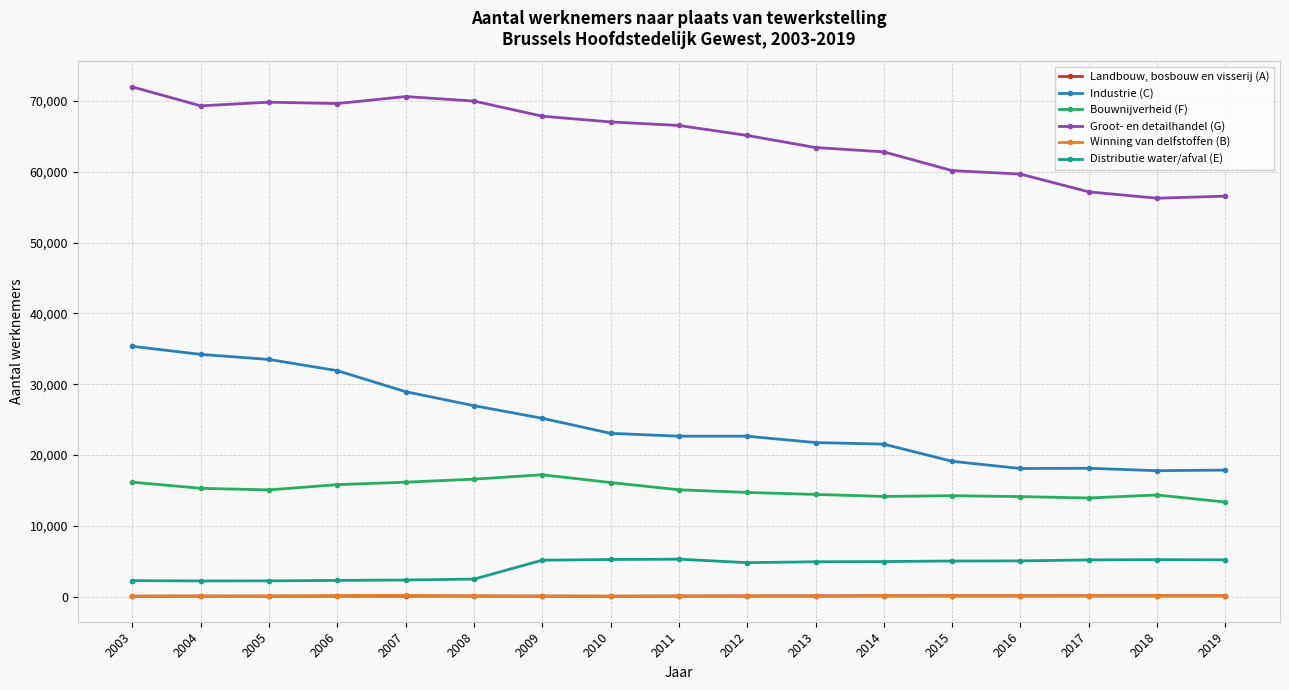

Rank the series by their maximum value, from lowest to highest.

Landbouw, bosbouw en visserij (A), Winning van delfstoffen (B), Distributie water/afval (E), Bouwnijverheid (F), Industrie (C), Groot- en detailhandel (G)